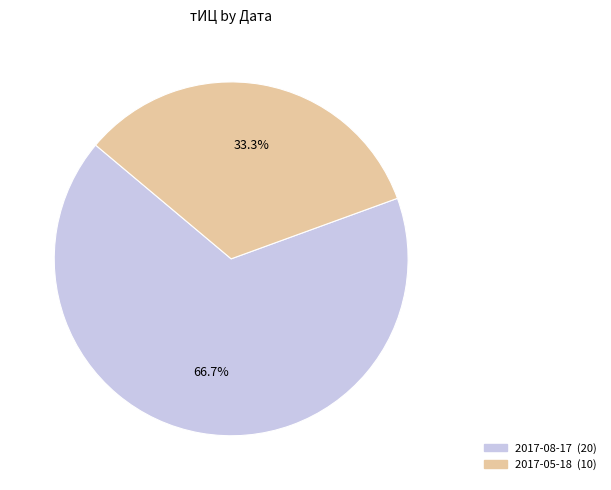

How many segments does this pie chart have?

2